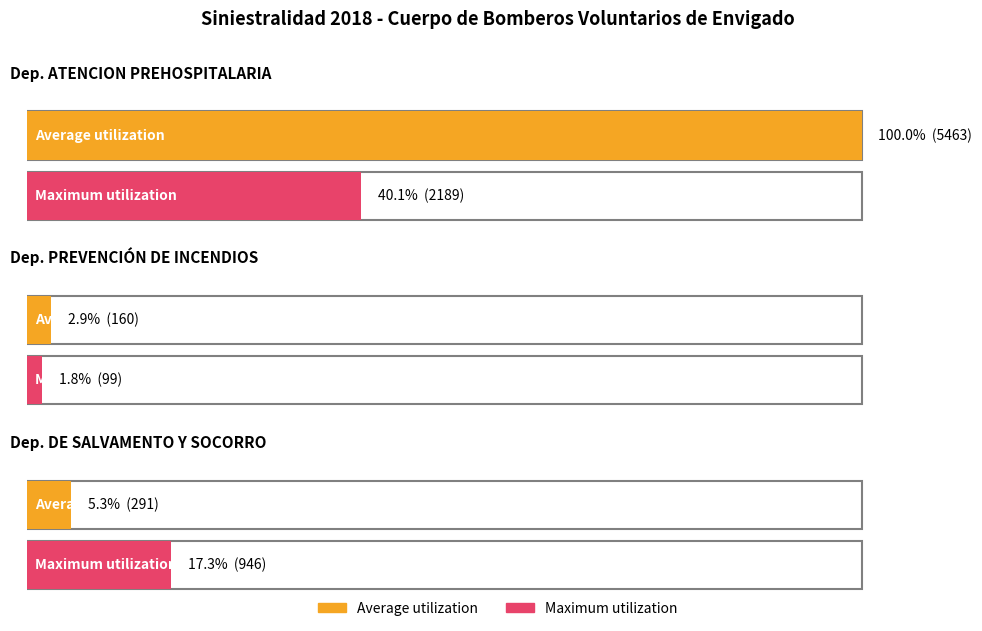

Where is Maximum utilization nearest to the value 1144?

Dep. DE SALVAMENTO Y SOCORRO